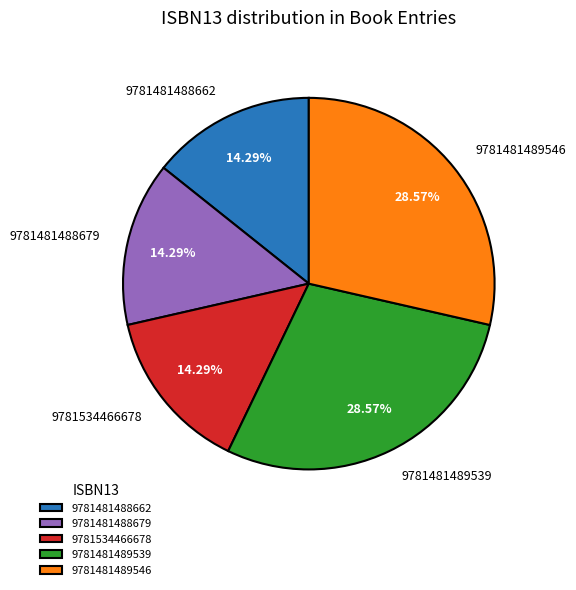

To the nearest percent, what is the difference between the 9781481488662 and 9781481489546 slice percentages?

14%